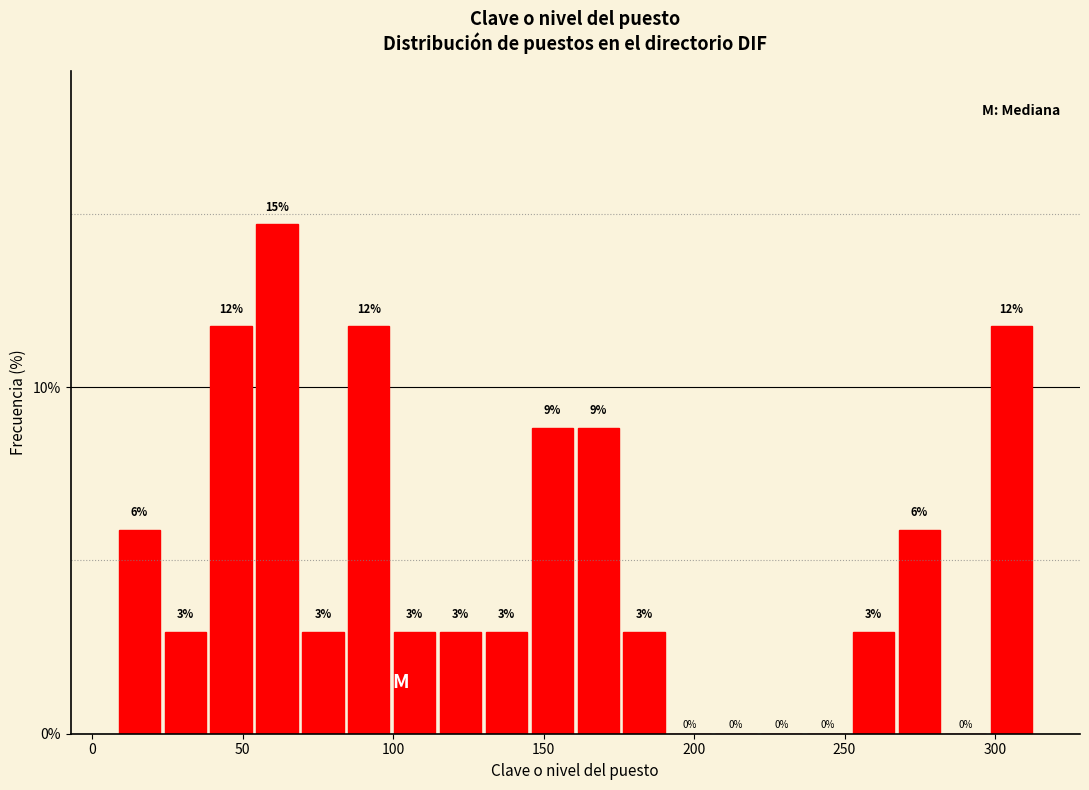

Read against the x-axis, roughly where is the centre of the tallest bar?

60